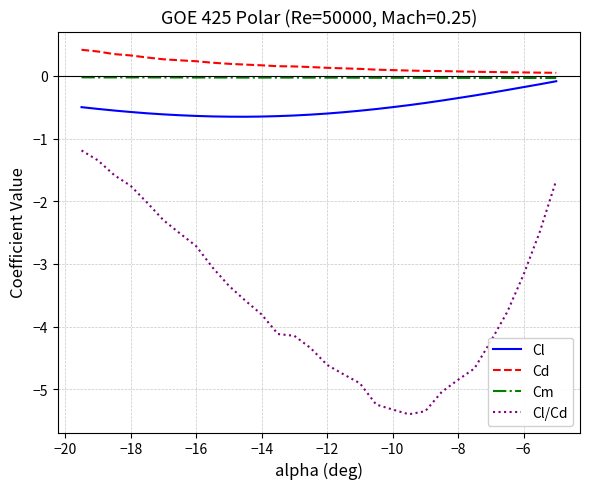

True or false: Cd and Cm intersect in this chart.

False